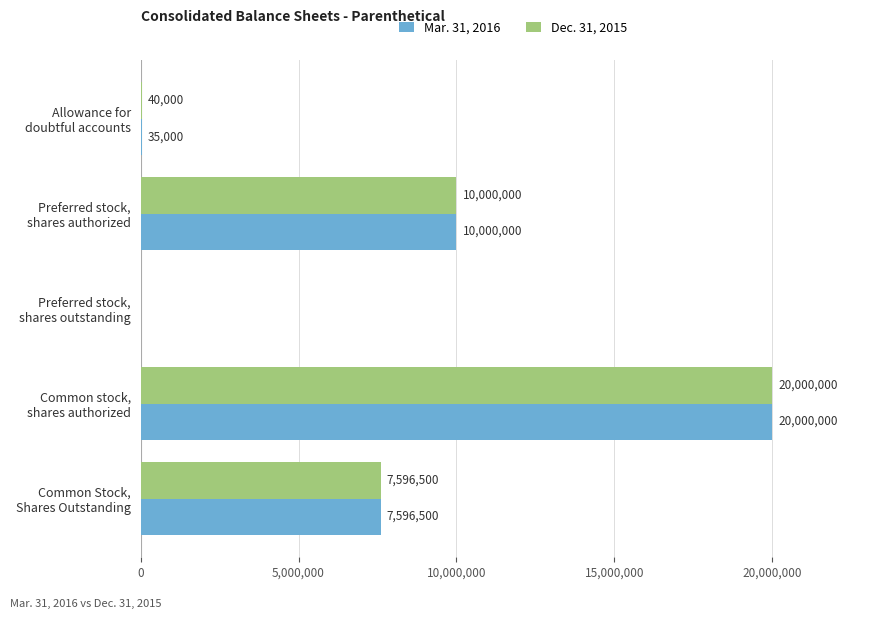

What is the greatest value displayed?

20000000